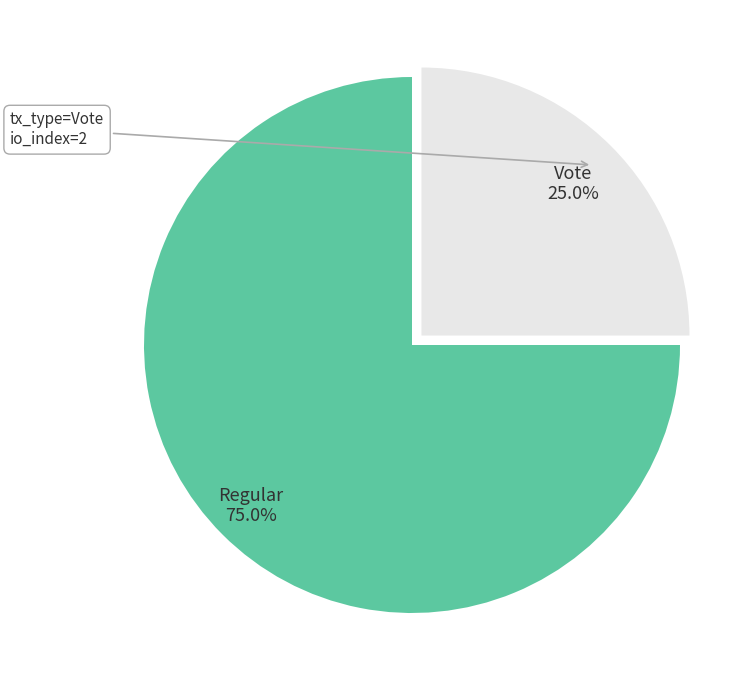

To the nearest percent, what is the difference between the Vote and Regular slice percentages?

50%